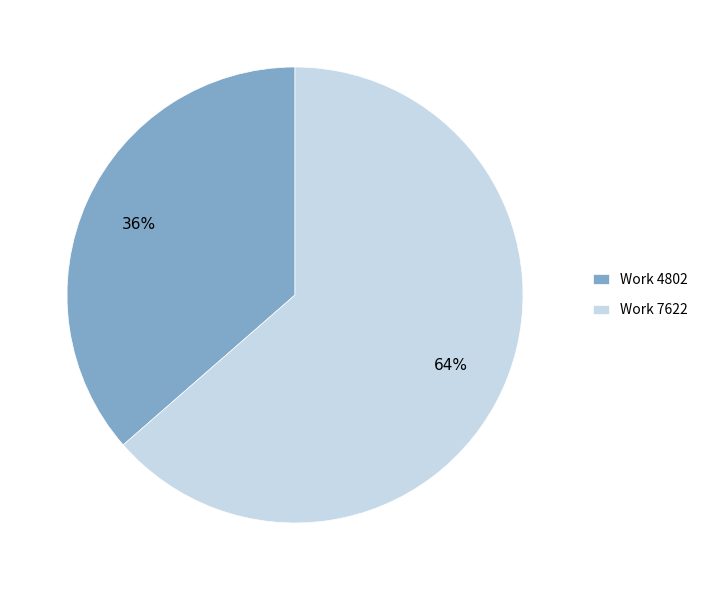

How many slices are in this pie chart?

2